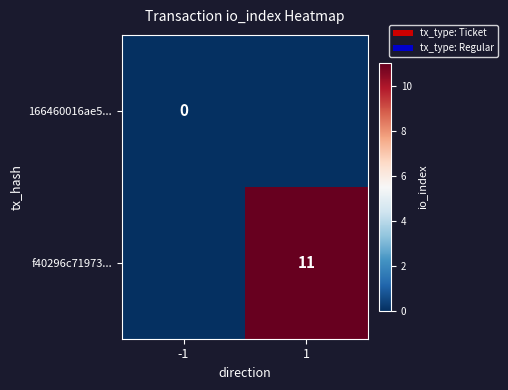

The value of f40296c71973... at 1 is 11. True or false?

True